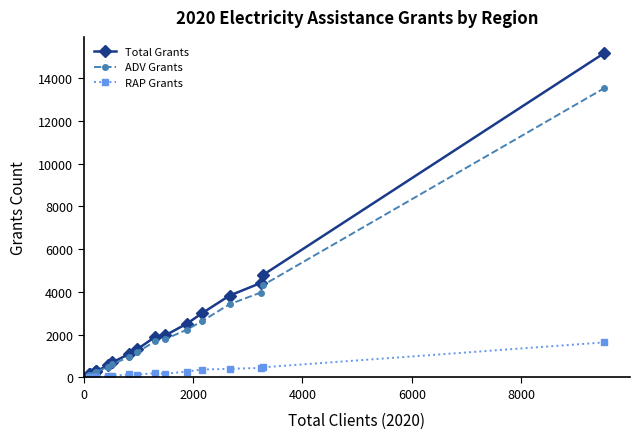

Which series has the widest spread of values?

Total Grants